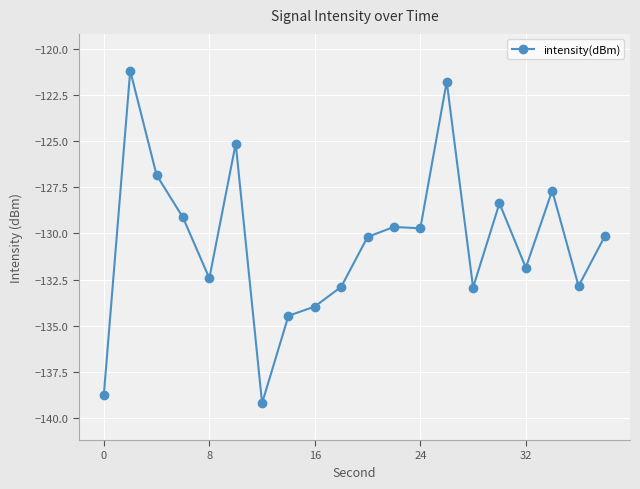

How many values exceed -130?

9